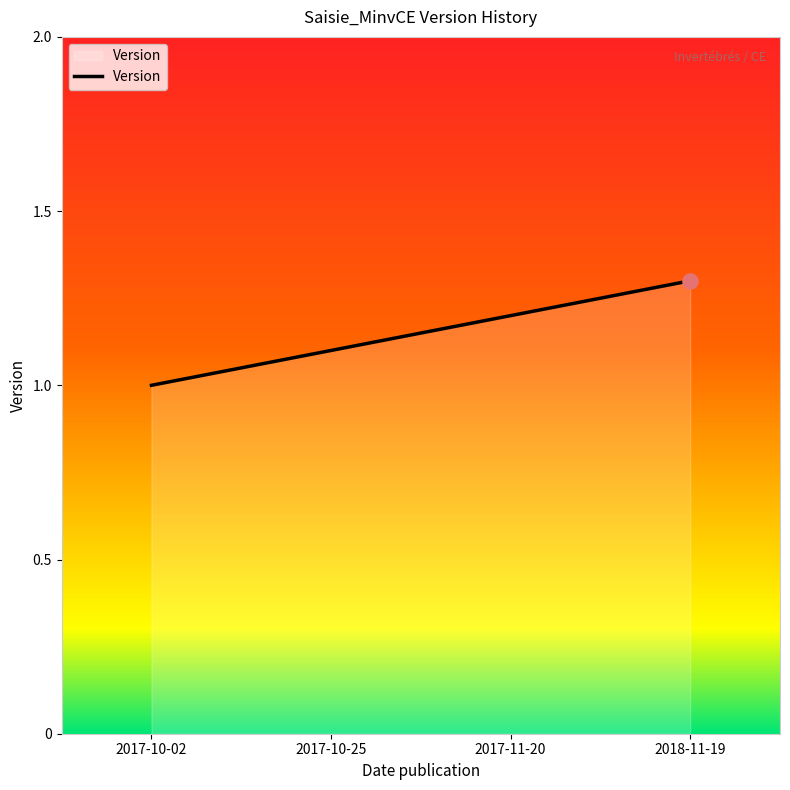

Which has a higher value, 2017-11-20 or 2017-10-02?

2017-11-20